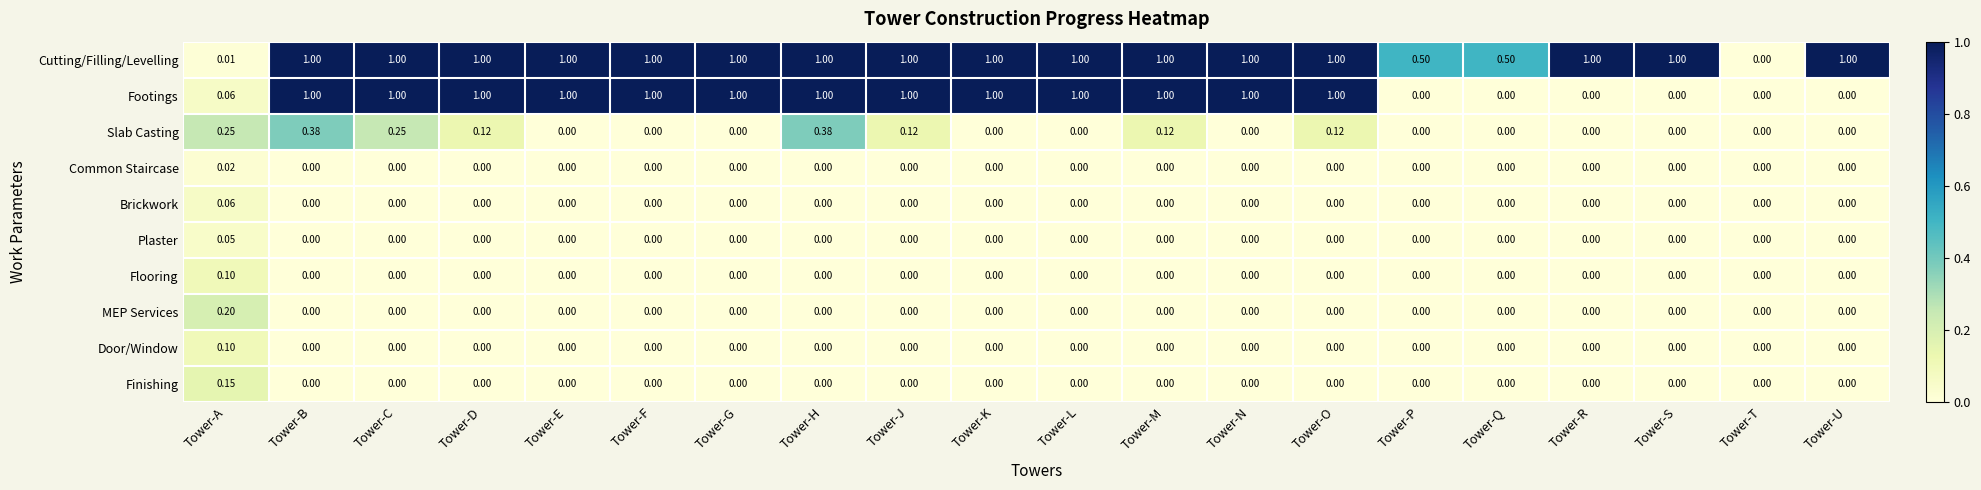

Where is Cutting/Filling/Levelling nearest to the value 0?

Tower-T